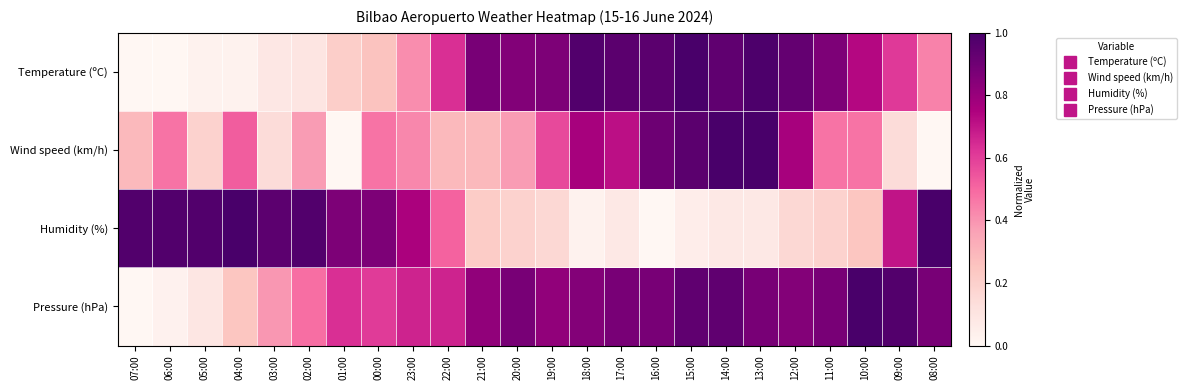

List the series in order of their peak value, highest first.

Temperature (ºC), Wind speed (km/h), Humidity (%), Pressure (hPa)